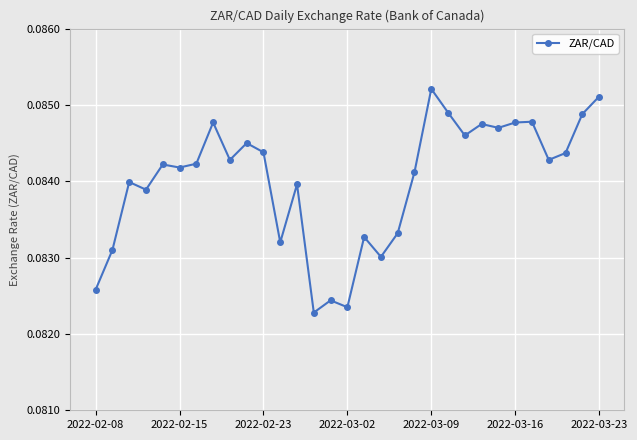

True or false: the data has more than 0 interior local peaks.

True